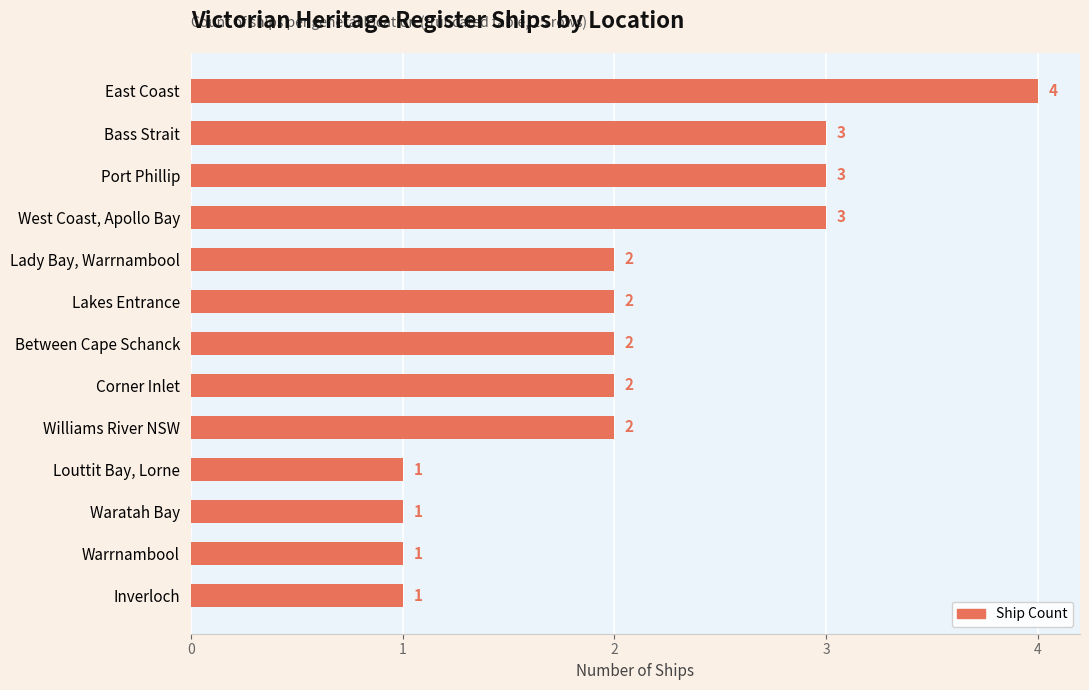

What is the label of the 12th bar from the bottom?

Bass Strait